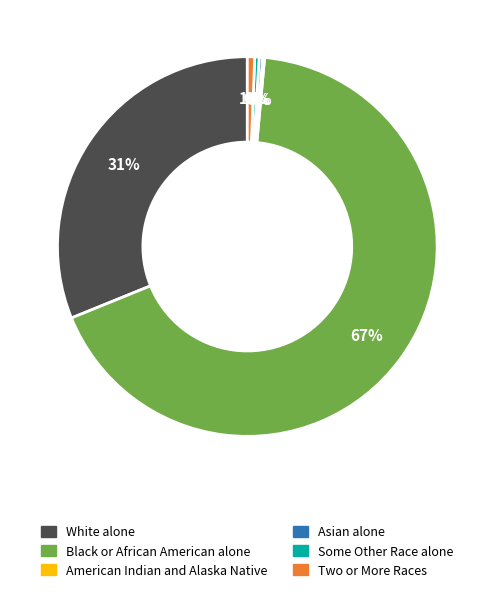

To the nearest percent, what percentage of the pie is Two or More Races?

1%